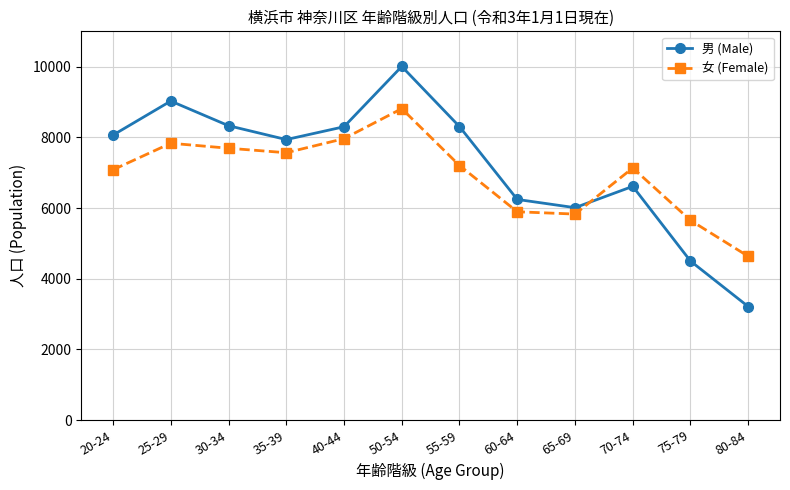

True or false: 女 (Female) has a value of 4015 at 40-44.

False